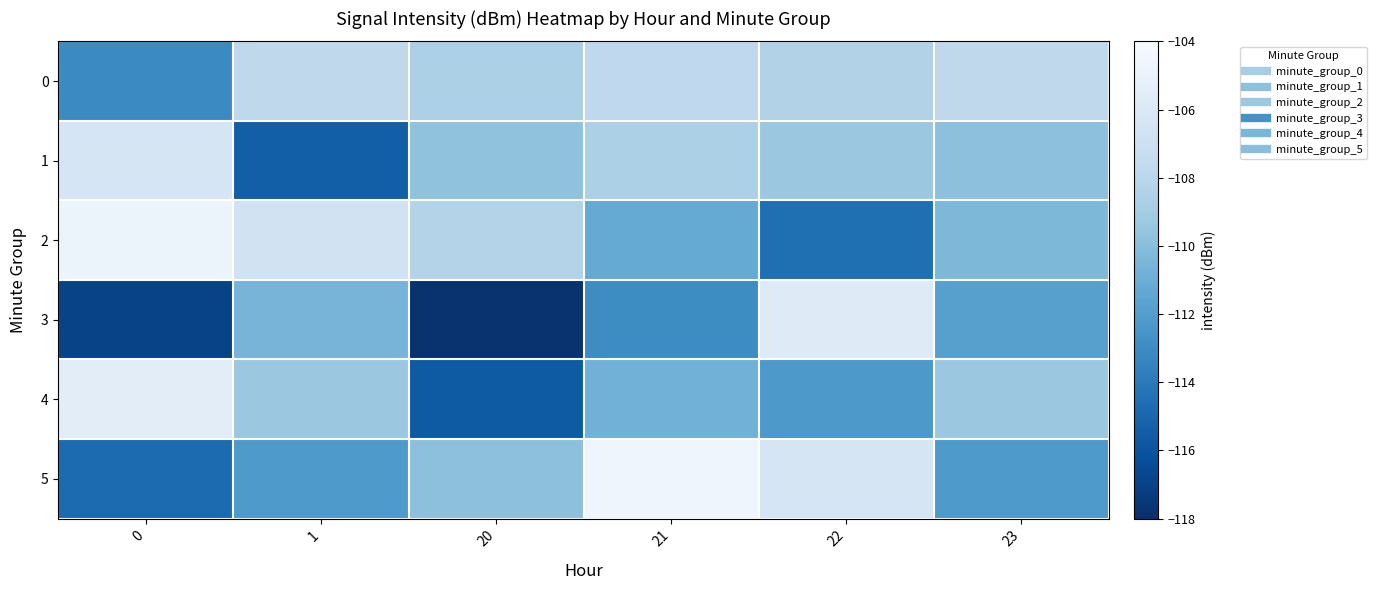

Reading left to right, extract all data points from this chart.

0: 0=-113.1	1=-107.8	20=-108.6	21=-107.7	22=-108.4	23=-107.8
1: 0=-106.4	1=-115.5	20=-109.7	21=-108.6	22=-109.3	23=-109.8
2: 0=-104.8	1=-106.7	20=-108.3	21=-111.3	22=-114.6	23=-110.3
3: 0=-116.9	1=-110.6	20=-117.8	21=-113.0	22=-105.7	23=-111.8
4: 0=-105.5	1=-109.3	20=-115.7	21=-110.7	22=-112.3	23=-109.3
5: 0=-114.8	1=-112.2	20=-109.8	21=-104.6	22=-106.3	23=-112.2